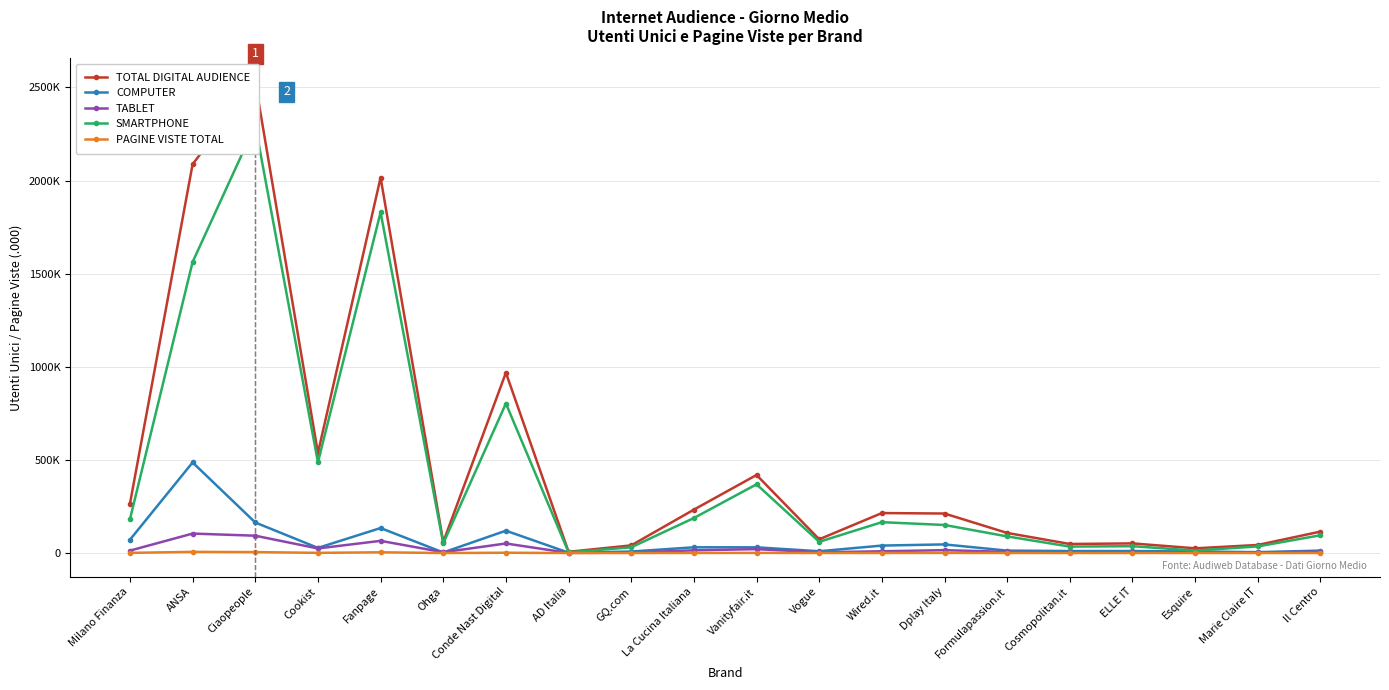

List the series in order of their peak value, highest first.

TOTAL DIGITAL AUDIENCE, SMARTPHONE, COMPUTER, TABLET, PAGINE VISTE TOTAL